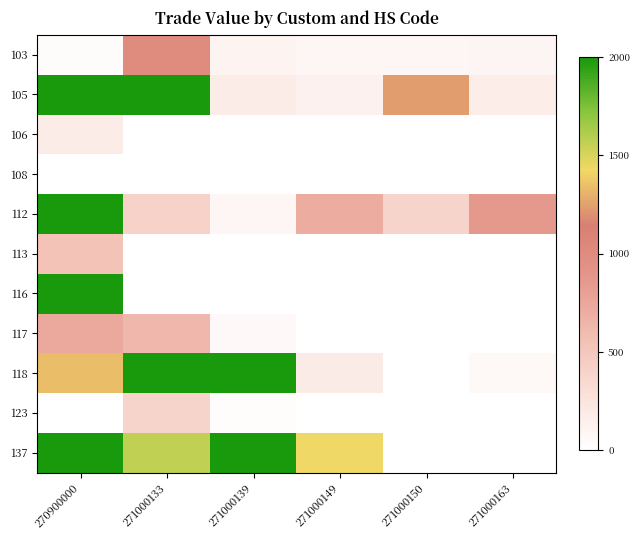

What is the total value across all series at 271000163?

1181029